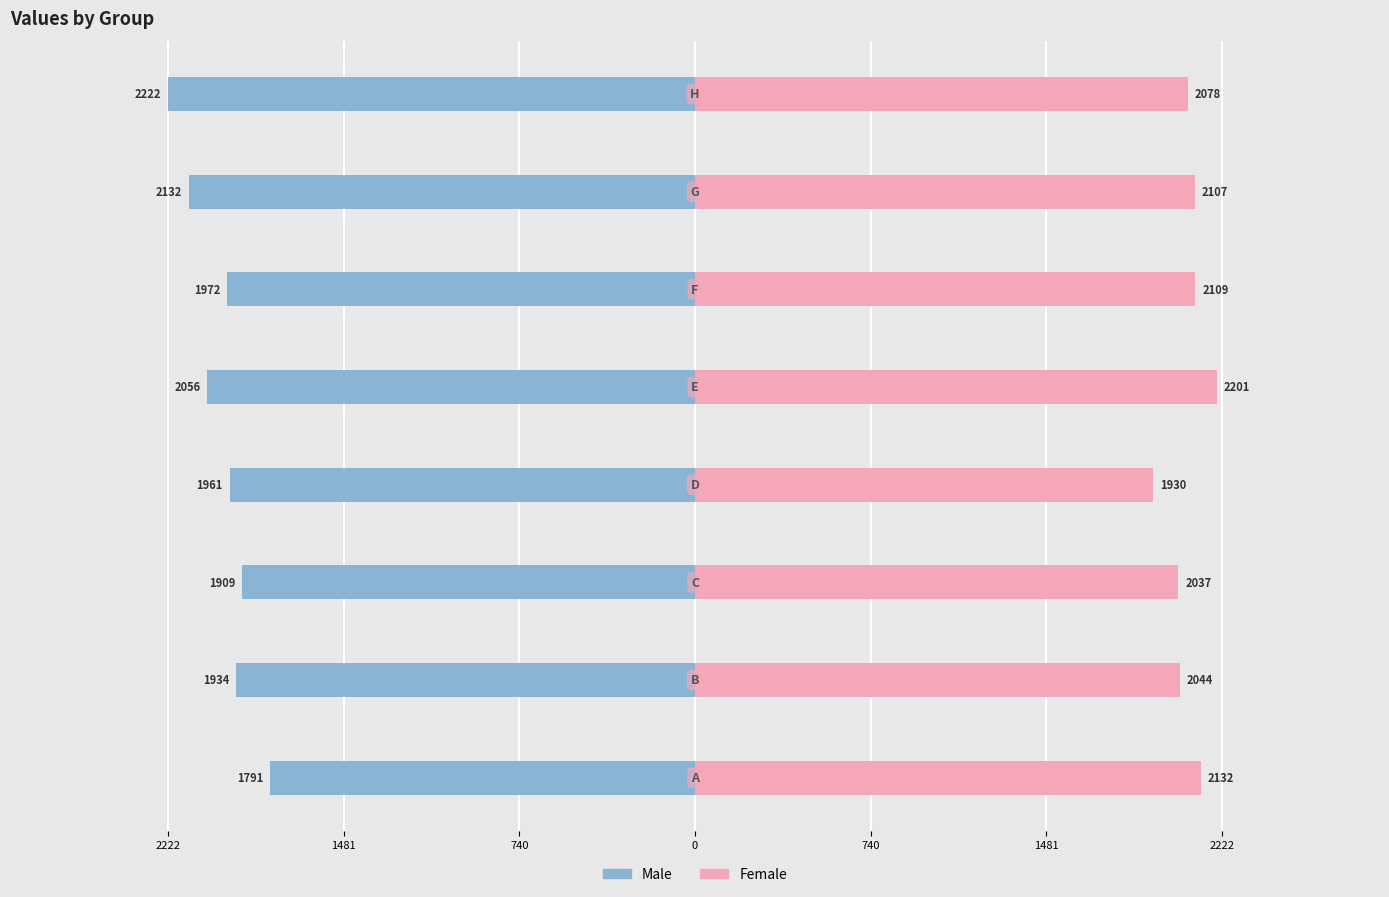

Are the bars grouped side by side (vs. stacked)?

Yes